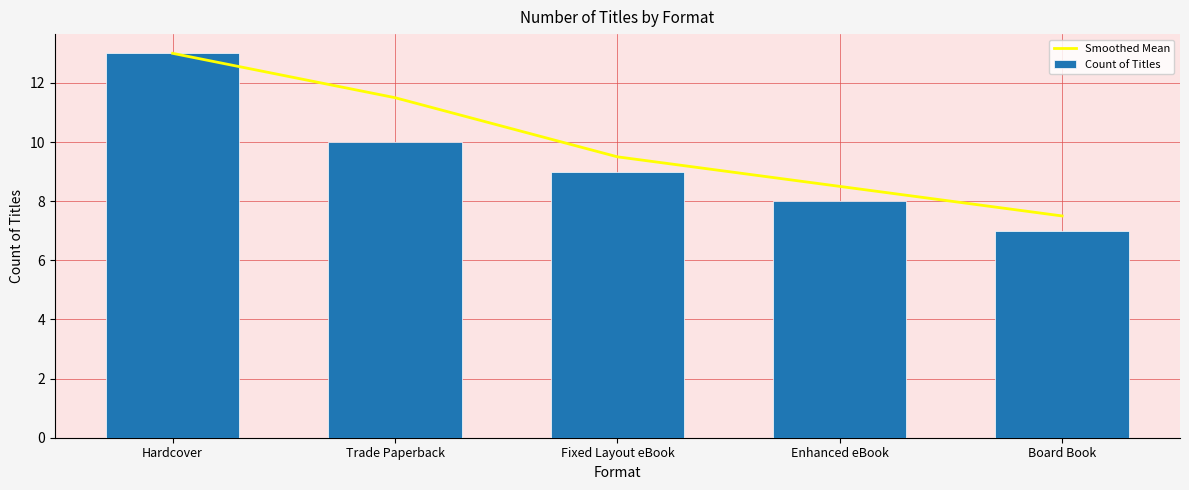

What is the total value across all series at Fixed Layout eBook?

18.5